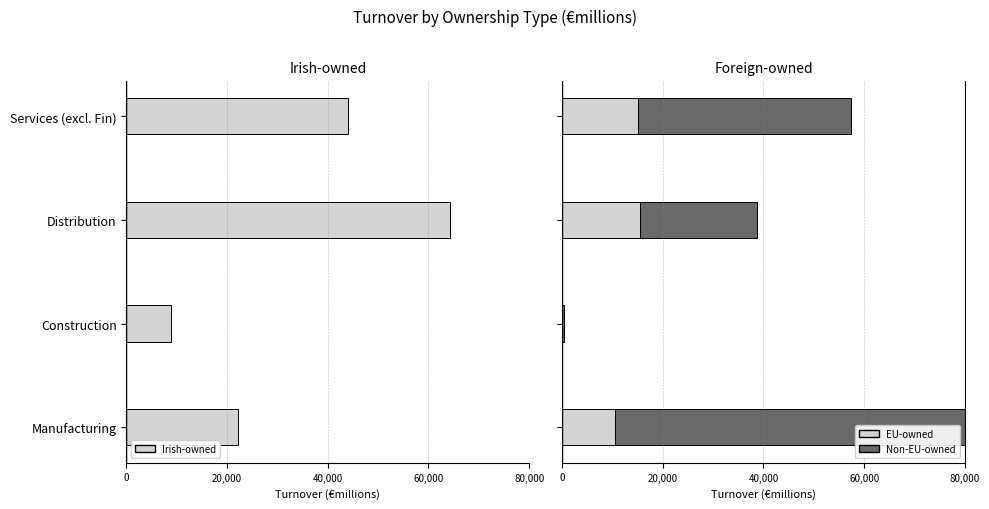

How many bars are there in total?

12